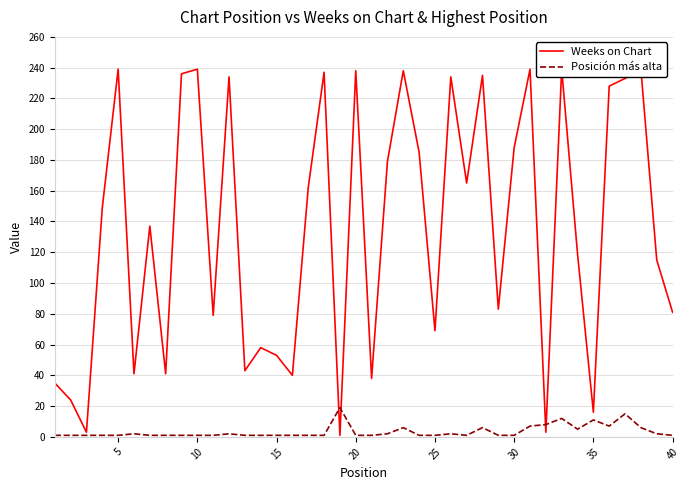

List the series in order of their overall mean, highest first.

Weeks on Chart, Posición más alta